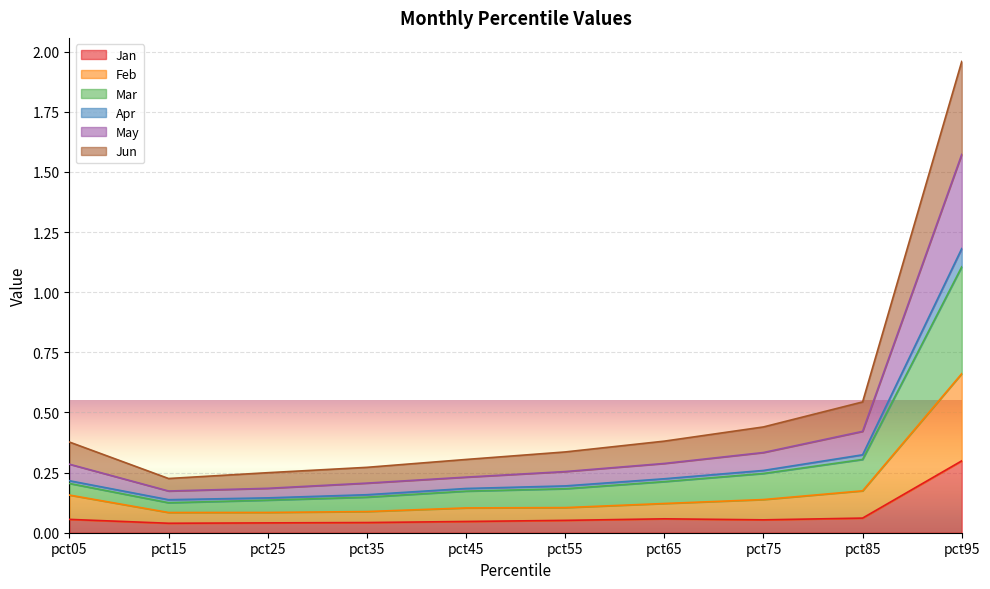

Which category has the highest value in the Apr series?

pct95